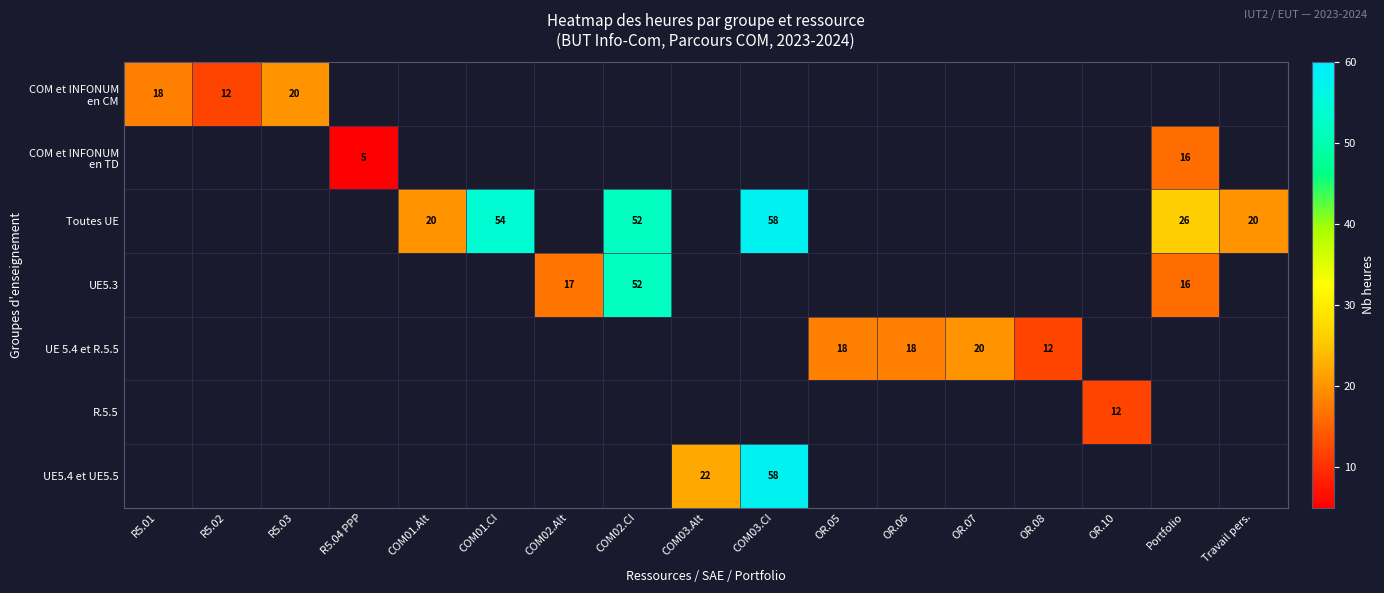

Is it true that UE 5.4 et R.5.5 equals 18 at OR.06?

True